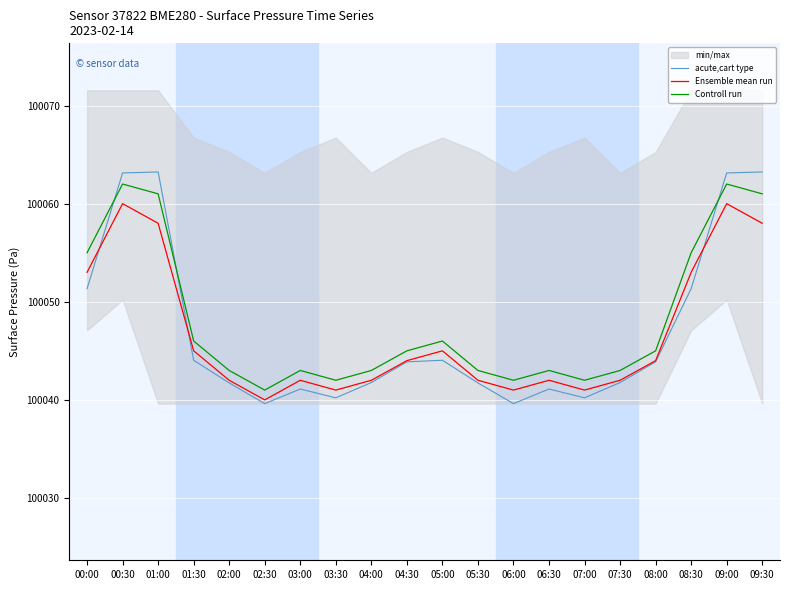

What is the difference between the acute,cart type values at 04:00 and 07:00?

1.6